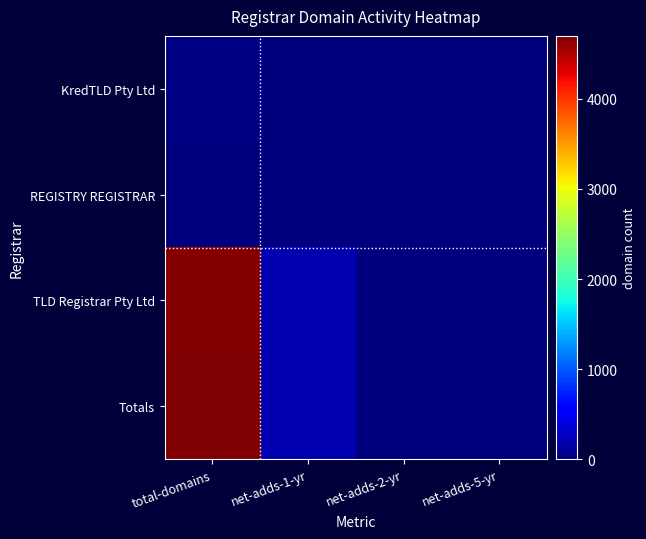

At net-adds-1-yr, list the series in order from largest to smallest.

TLD Registrar Pty Ltd, Totals, KredTLD Pty Ltd, REGISTRY REGISTRAR